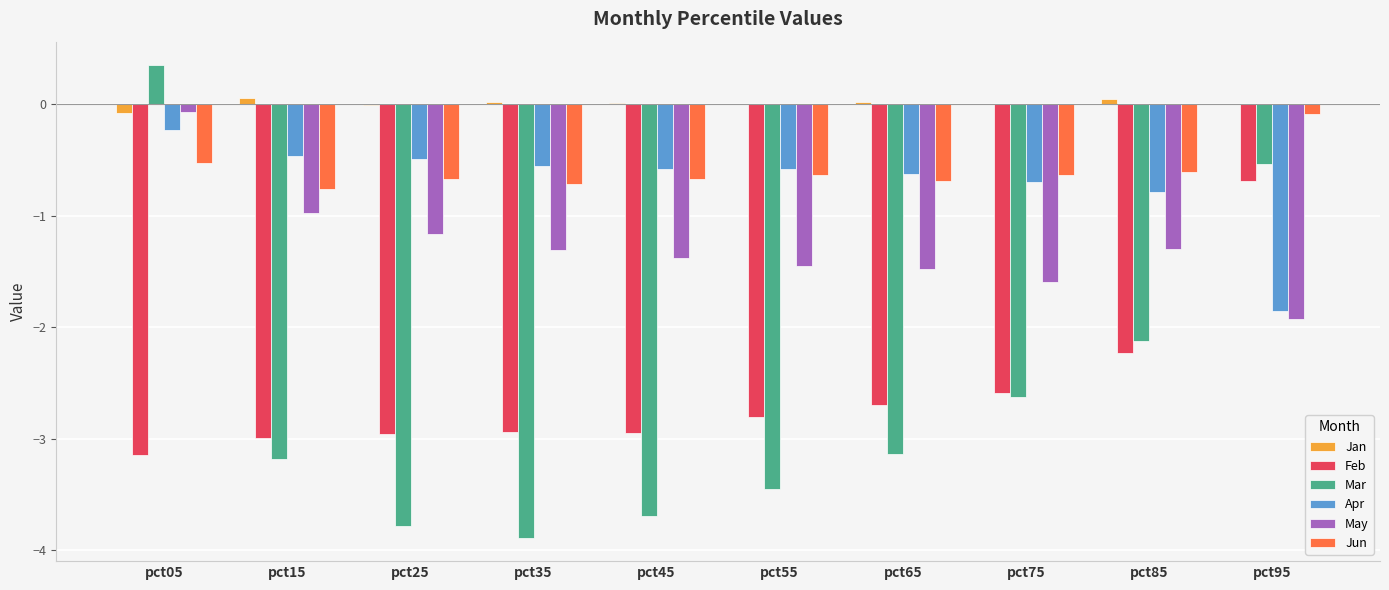

What is the sum of the Apr values at pct25 and pct55?

-1.1